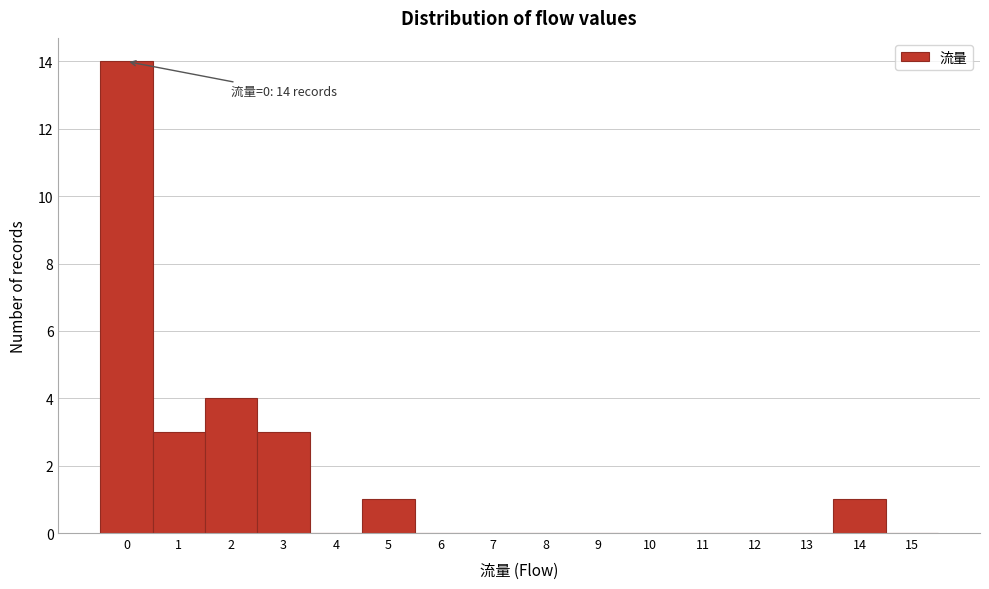

Which range on the x-axis has the tallest bar?

-0.5 to 0.5